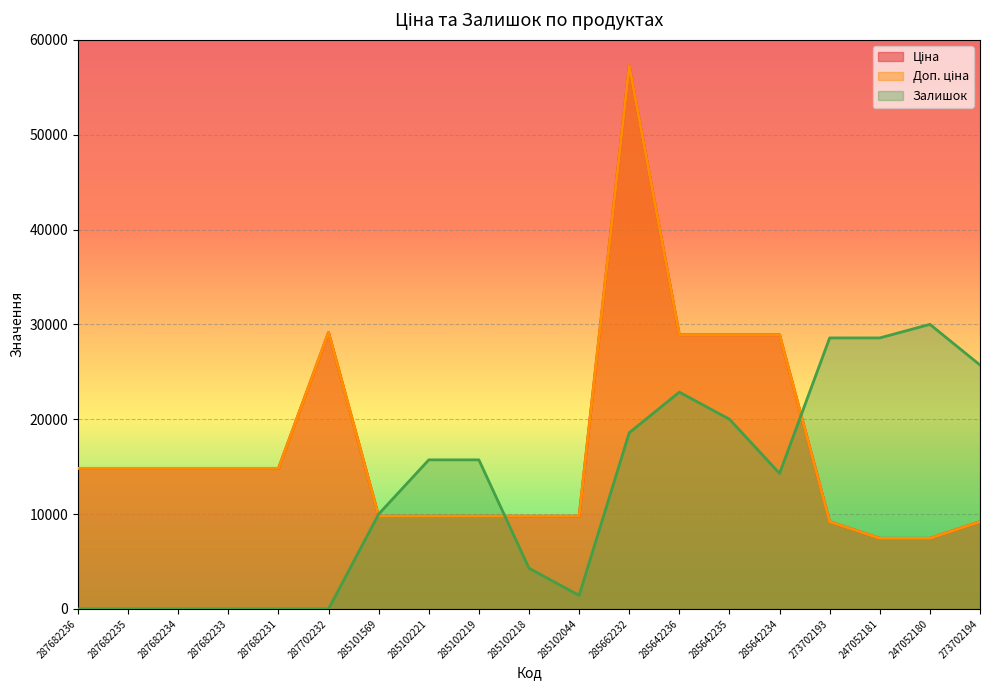

The value of Доп. ціна at 285642236 is 37983.3. True or false?

False